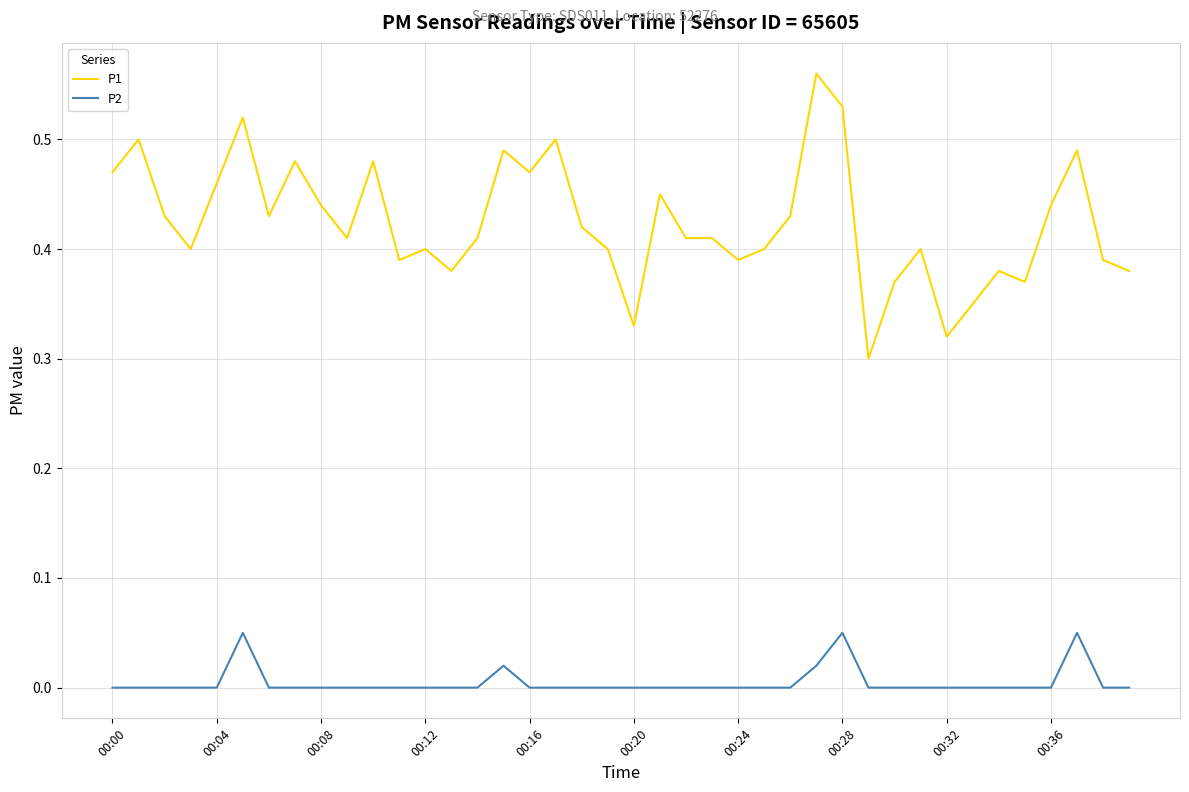

What is the difference between the maximum and second lowest values in the P1 series?

0.2